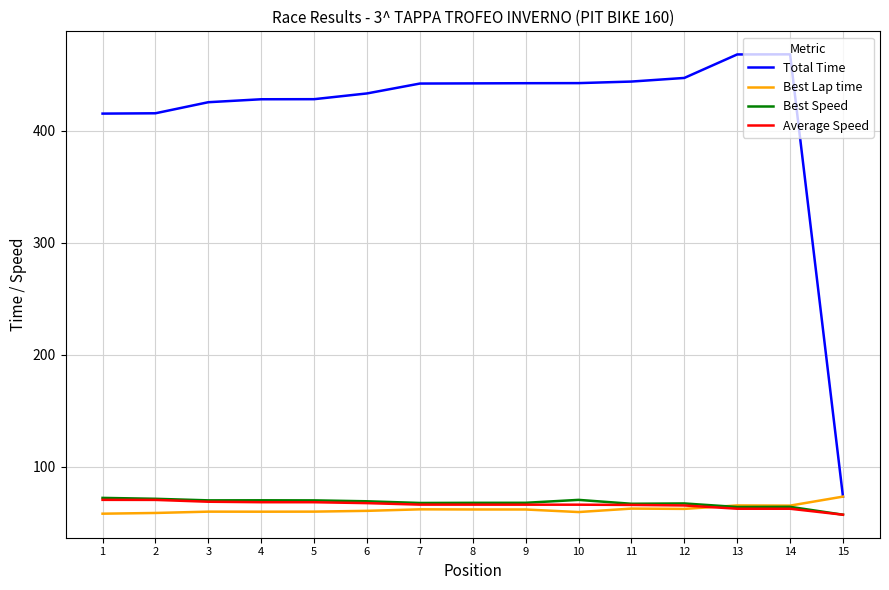

True or false: Total Time and Average Speed intersect in this chart.

False